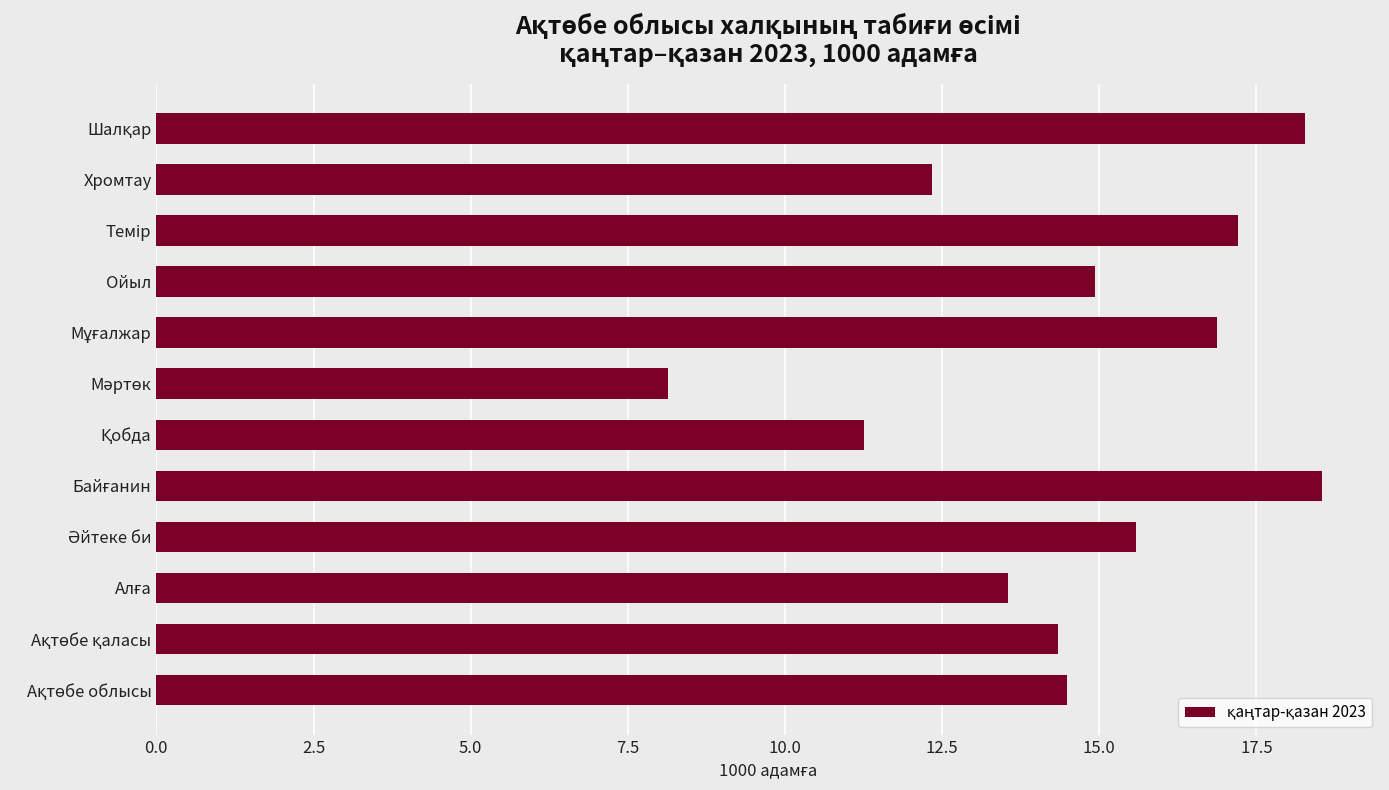

What is the difference between the second highest and minimum values?

10.1